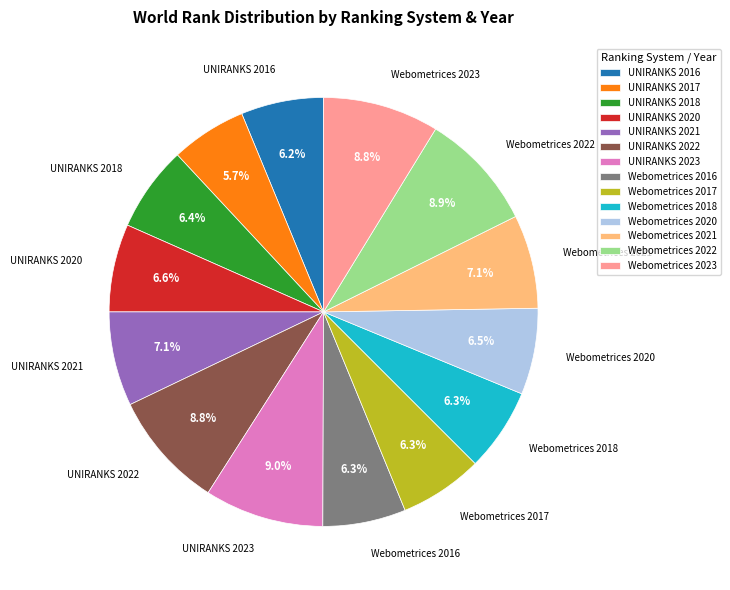

Does Webometrices 2020 represent more than half of the total?

No